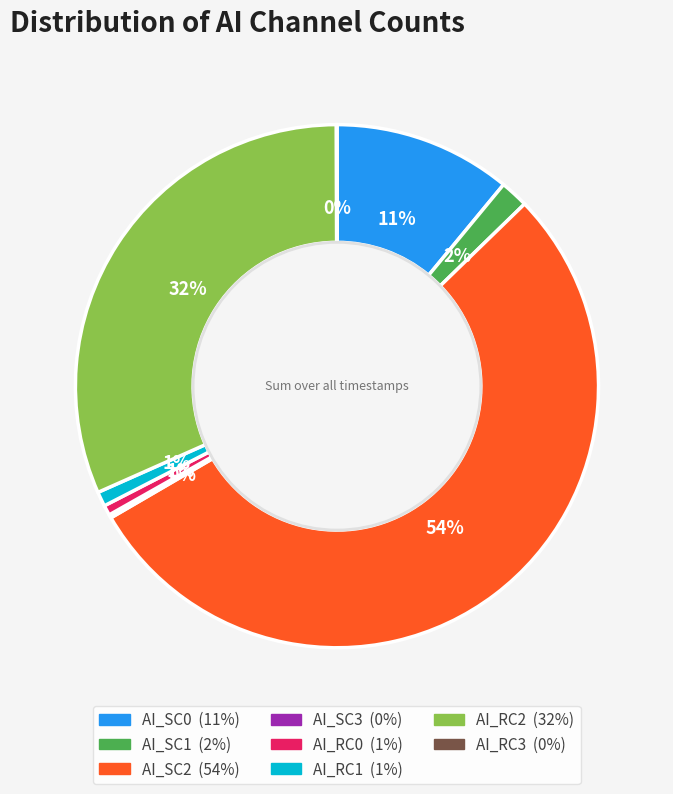

To the nearest percent, what is the average slice percentage?

12%